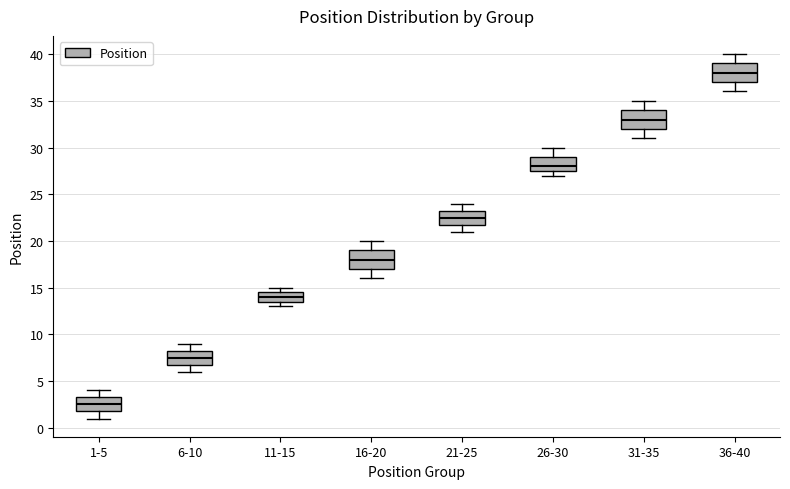

Which box has the highest median line?

36-40